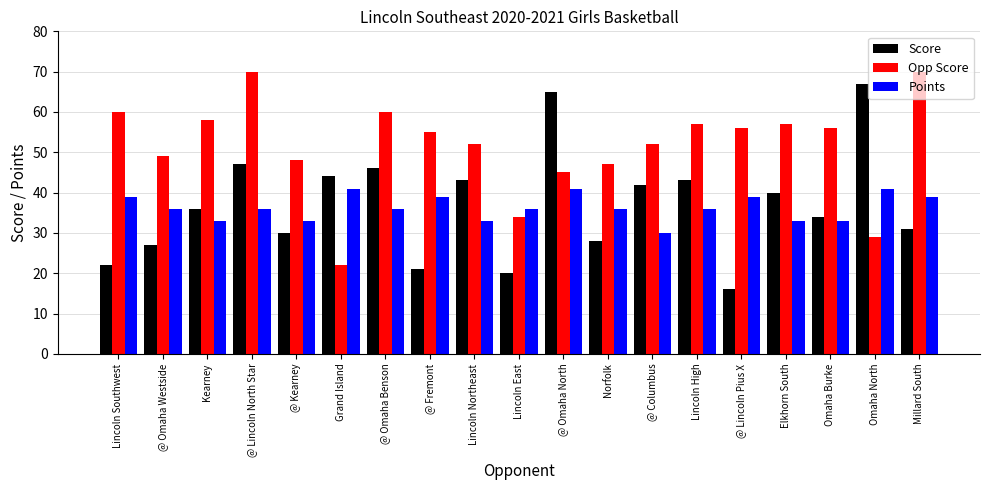

How many bars are there in each group?

3